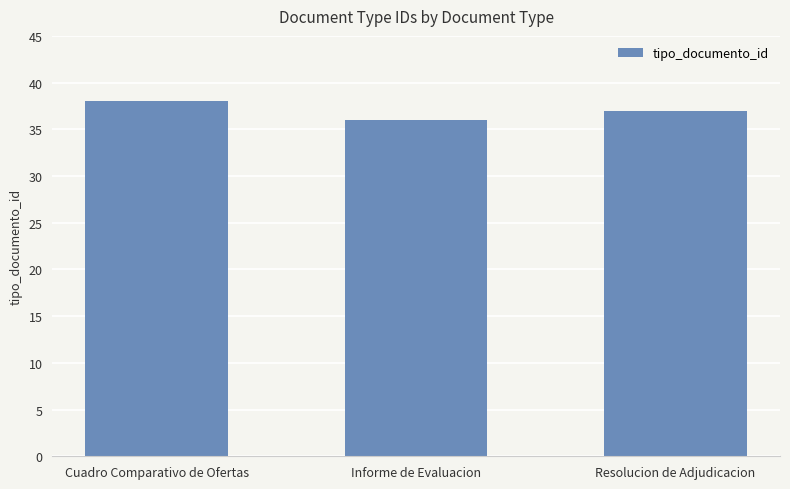

Between Informe de Evaluacion and Resolucion de Adjudicacion, which is larger?

Resolucion de Adjudicacion